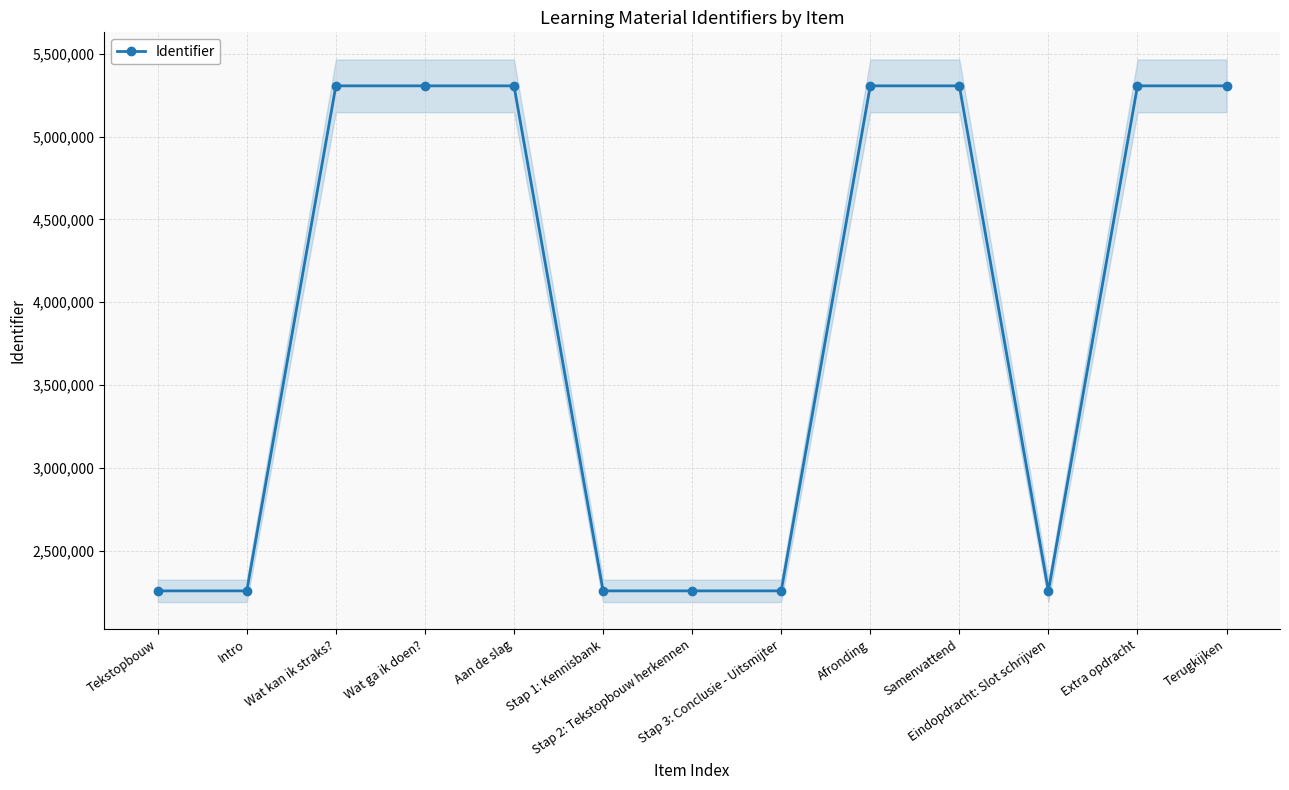

List the labels in order of value, largest first.

Extra opdracht, Terugkijken, Samenvattend, Afronding, Aan de slag, Wat ga ik doen?, Wat kan ik straks?, Eindopdracht: Slot schrijven, Stap 3: Conclusie - Uitsmijter, Stap 2: Tekstopbouw herkennen, Stap 1: Kennisbank, Intro, Tekstopbouw